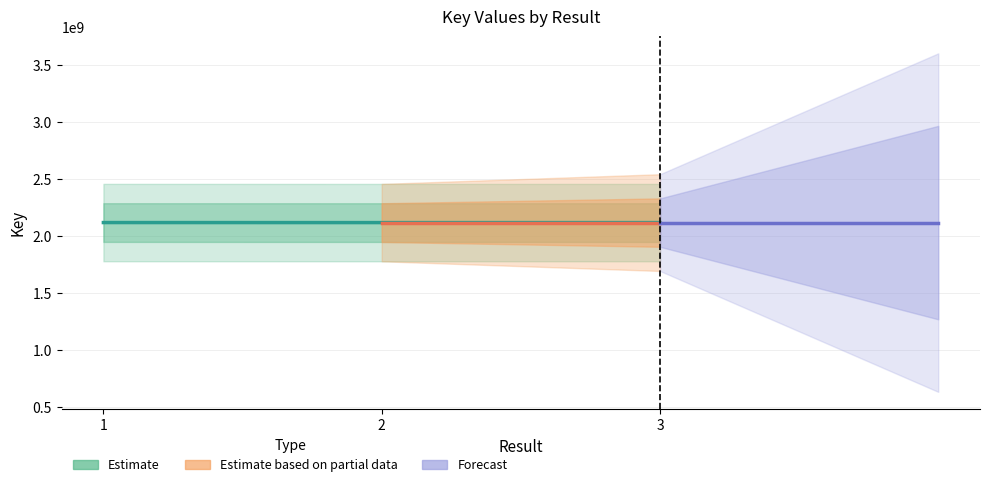

Reading left to right, what are all the values shown in this chart?

1=2119925155	2=2119624406	3=2119624420